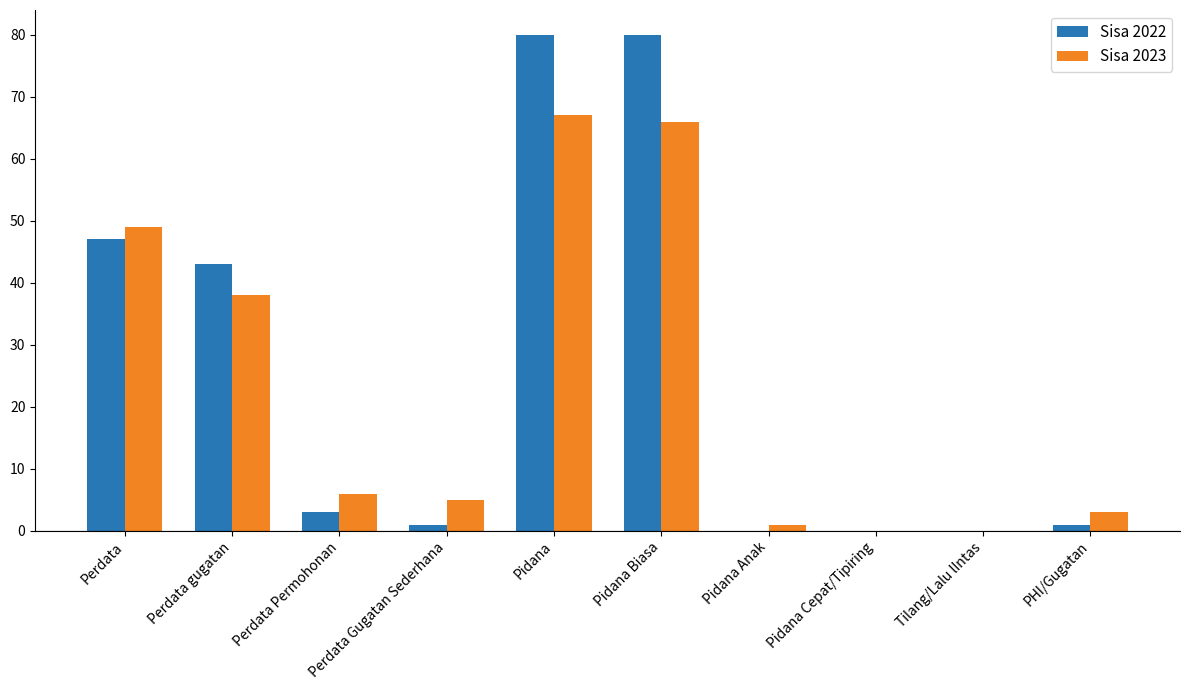

What are all the series names shown in the legend?

Sisa 2022, Sisa 2023